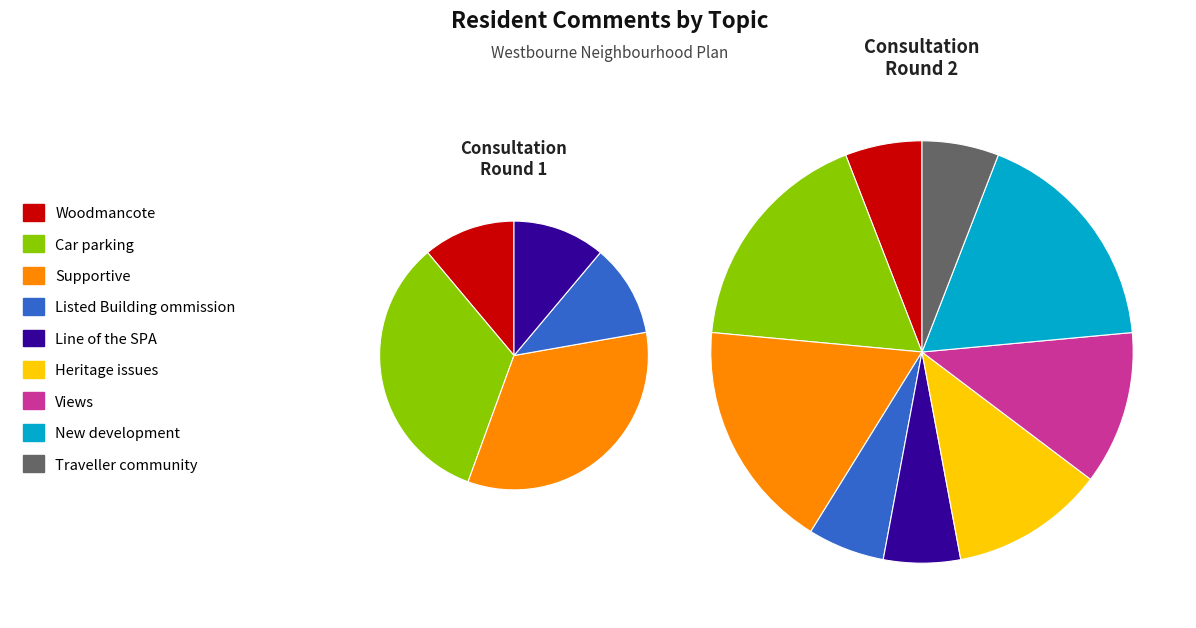

What portion of the pie excludes Views?

88.2%